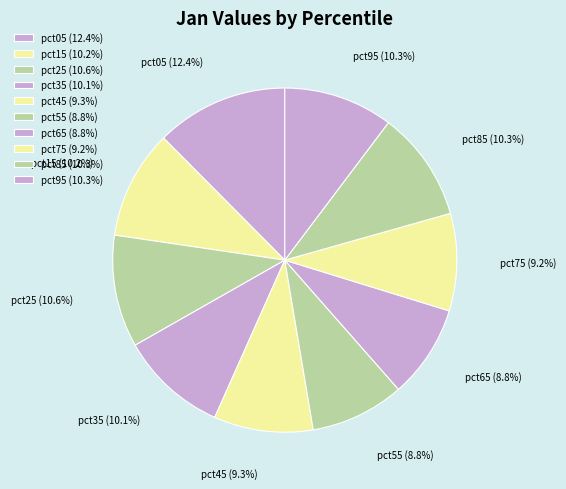

Is pct95 the majority of the pie?

No